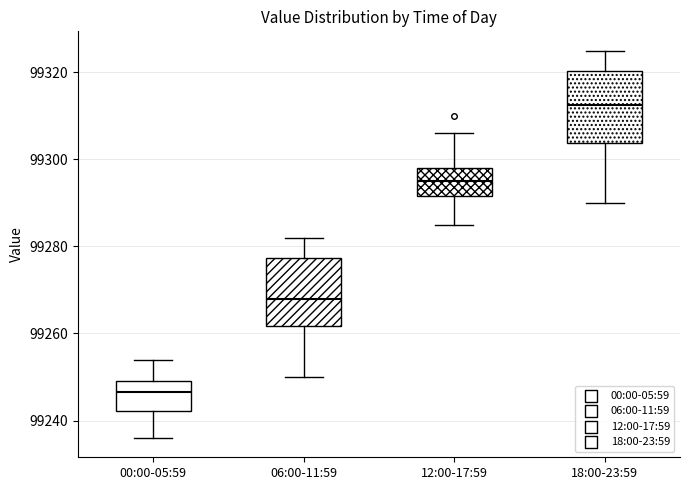

Reading left to right, transcribe this box plot: for each box, give where its median line is, the range the box spans, and where its two whiskers end, as read against the y-axis. The values are not printed on the chart, so give them approximately, as read against the axis.

00:00-05:59: median 99246, box 99242 to 99250, whiskers 99236 to 99254
06:00-11:59: median 99268, box 99262 to 99278, whiskers 99250 to 99282
12:00-17:59: median 99296, box 99292 to 99298, whiskers 99286 to 99306
18:00-23:59: median 99312, box 99304 to 99320, whiskers 99290 to 99326